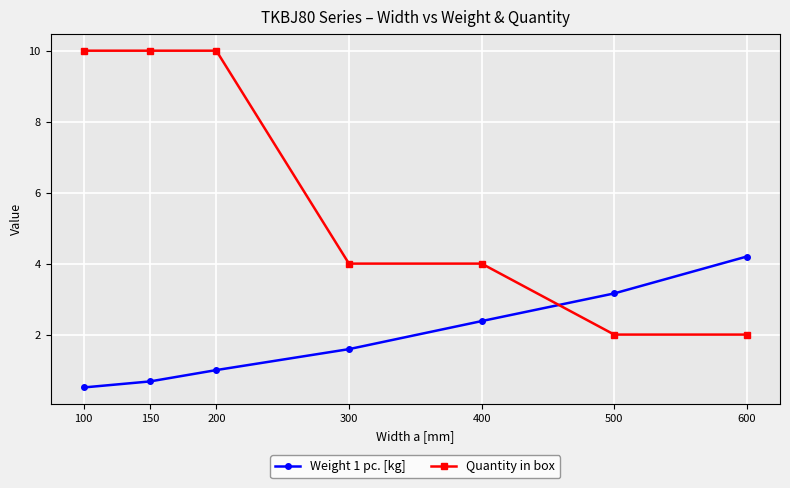

How many data points does each series have?

7